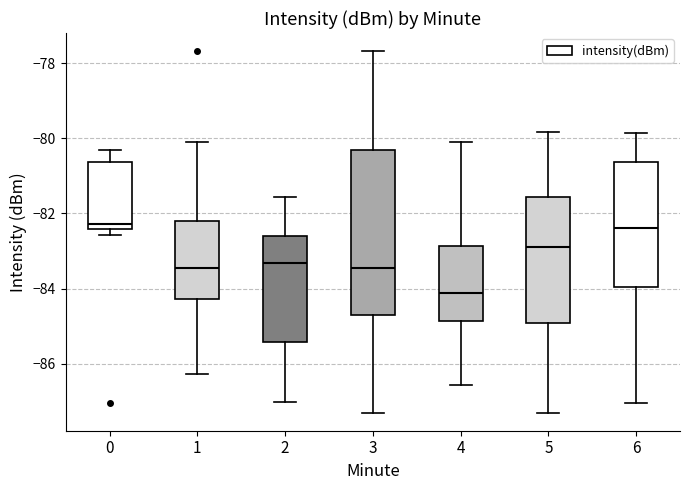

Reading left to right, transcribe this box plot: for each box, give where its median line is, the range the box spans, and where its two whiskers end, as read against the y-axis. The values are not printed on the chart, so give them approximately, as read against the axis.

0: median -82.2, box -82.4 to -80.6, whiskers -82.6 to -80.2
1: median -83.4, box -84.2 to -82.2, whiskers -86.2 to -80.0
2: median -83.4, box -85.4 to -82.6, whiskers -87.0 to -81.6
3: median -83.4, box -84.8 to -80.4, whiskers -87.2 to -77.6
4: median -84.2, box -84.8 to -82.8, whiskers -86.6 to -80.0
5: median -82.8, box -85.0 to -81.6, whiskers -87.2 to -79.8
6: median -82.4, box -84.0 to -80.6, whiskers -87.0 to -79.8